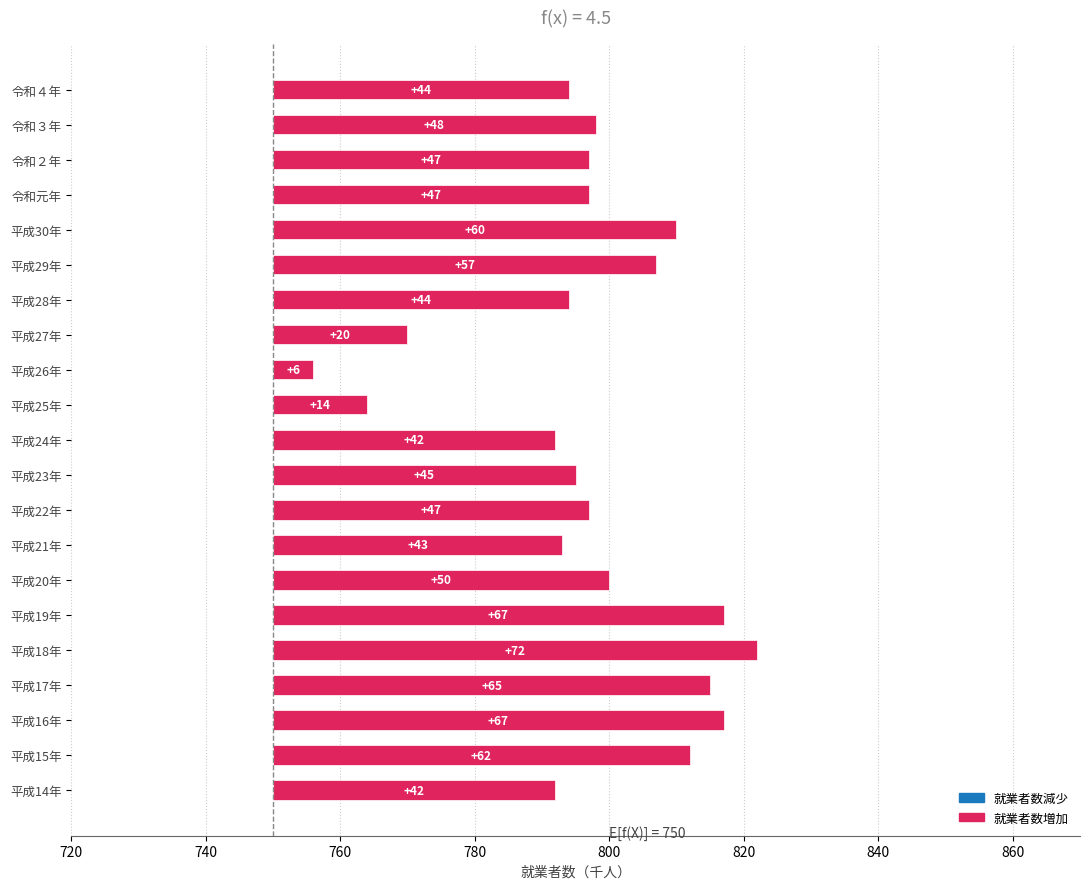

What is the value of the 20th bar from the left?

48